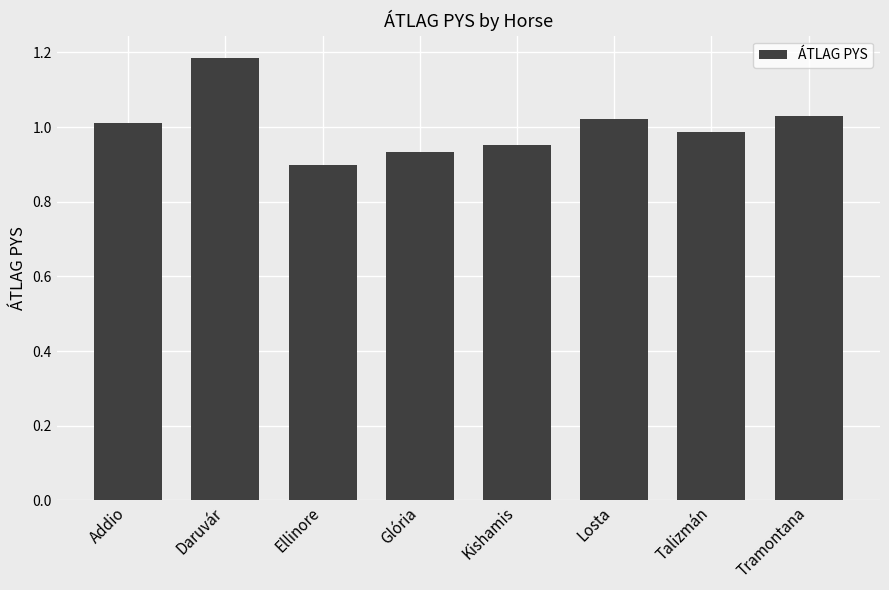

What is the difference between the maximum and minimum values?

0.3